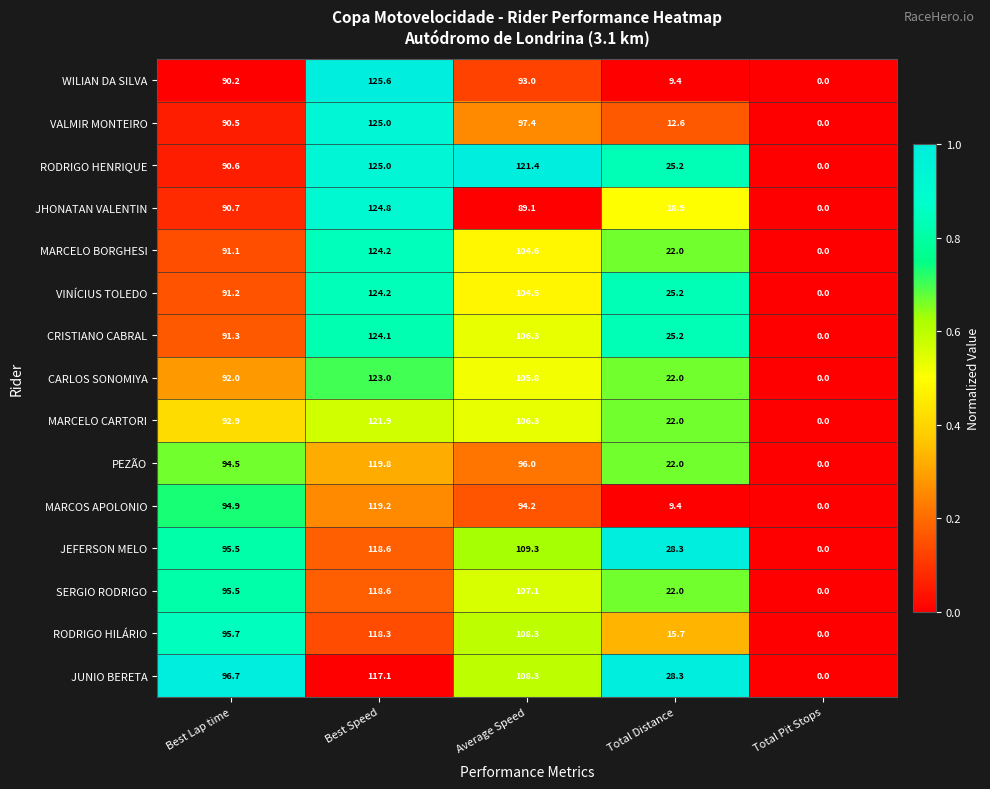

Which series has the largest total across all categories?

RODRIGO HENRIQUE